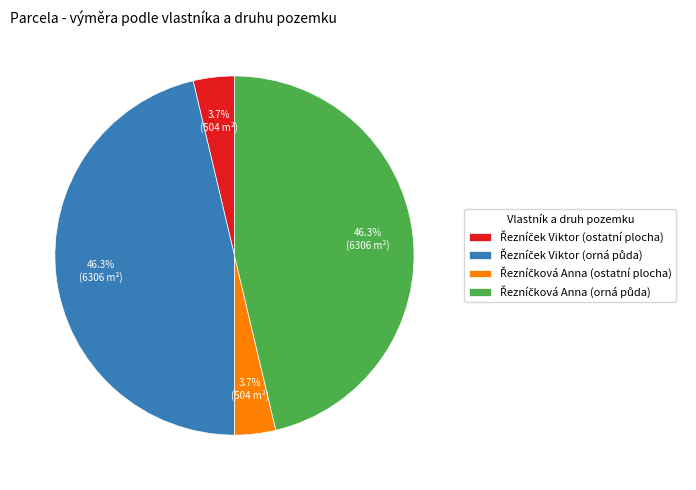

Is there any slice that represents more than half of the pie?

No